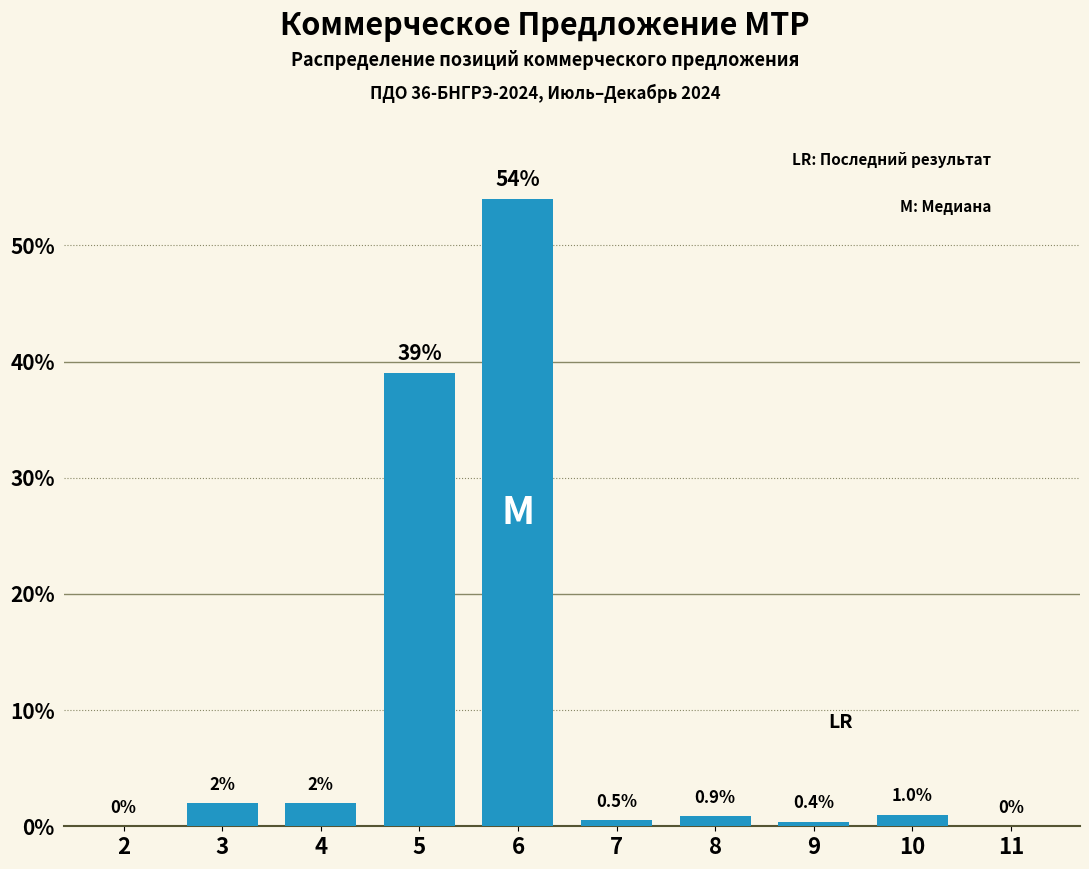

Reading left to right, what are all the values shown in this chart?

2=0.0	3=2.0	4=2.0	5=39.0	6=54.0	7=0.5	8=0.9	9=0.4	10=1.0	11=0.0